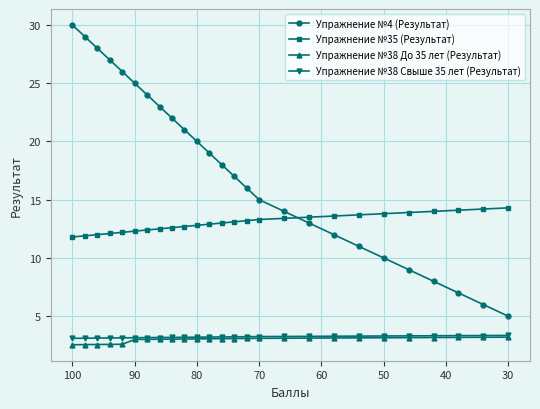

How many intersections are there between Упражнение №35 (Результат) and Упражнение №4 (Результат)?

1